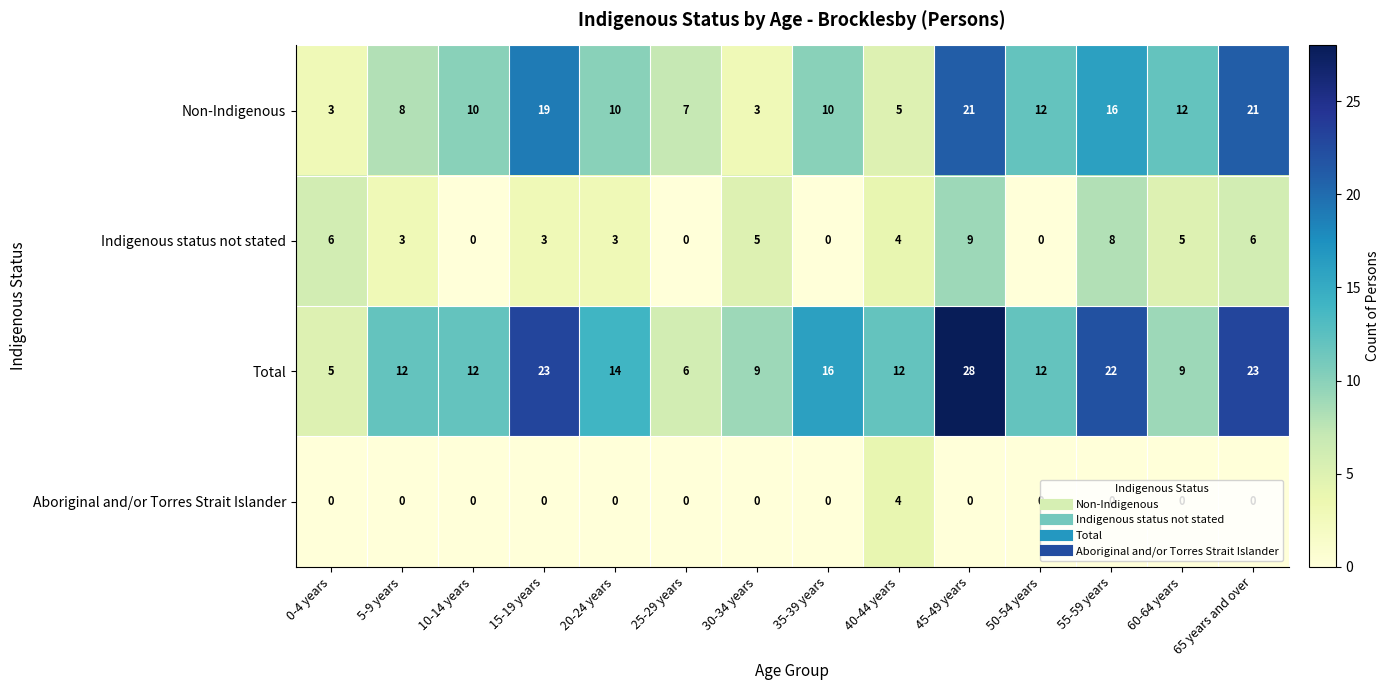

What is the greatest value displayed?

28